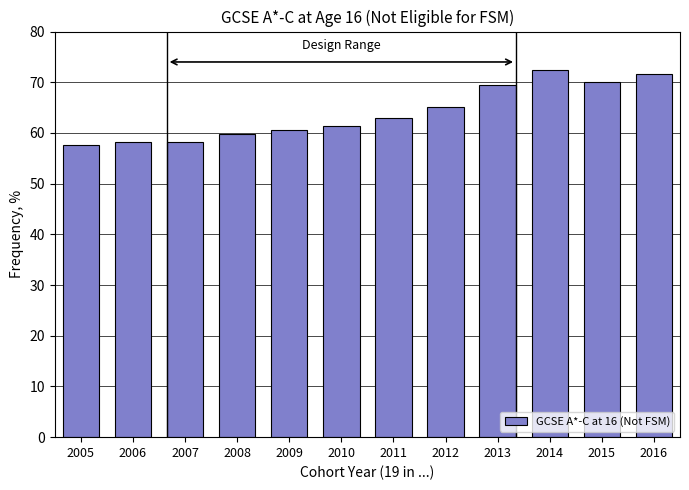

Reading left to right, what are all the values shown in this chart?

57.5	58.3	58.3	59.7	60.5	61.4	63.0	65.1	69.4	72.4	70.1	71.7